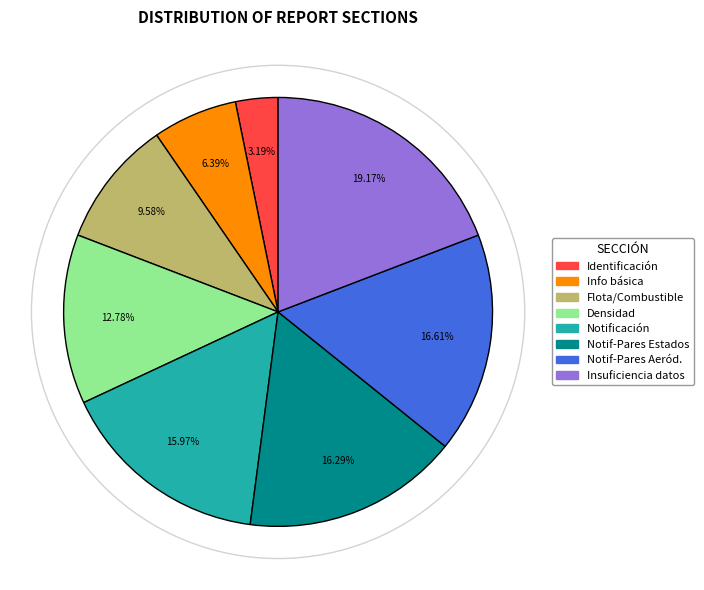

What is the smallest slice in the pie chart?

Identificación